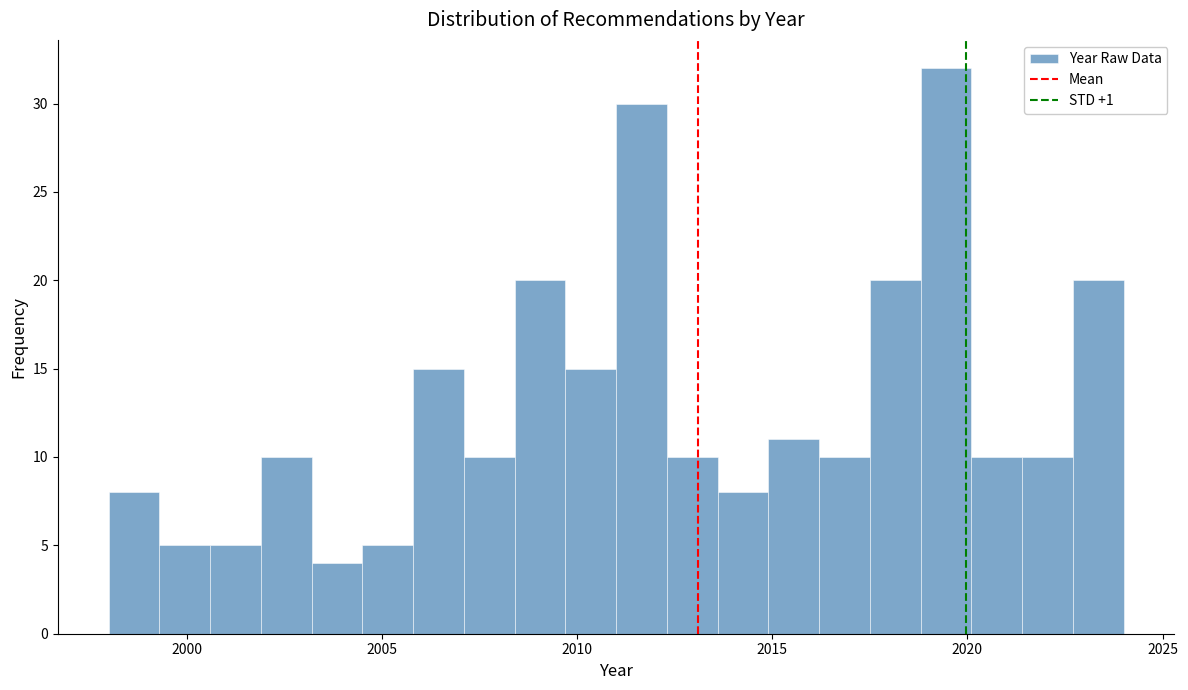

Read against the x-axis, roughly where is the centre of the tallest bar?

2019.5